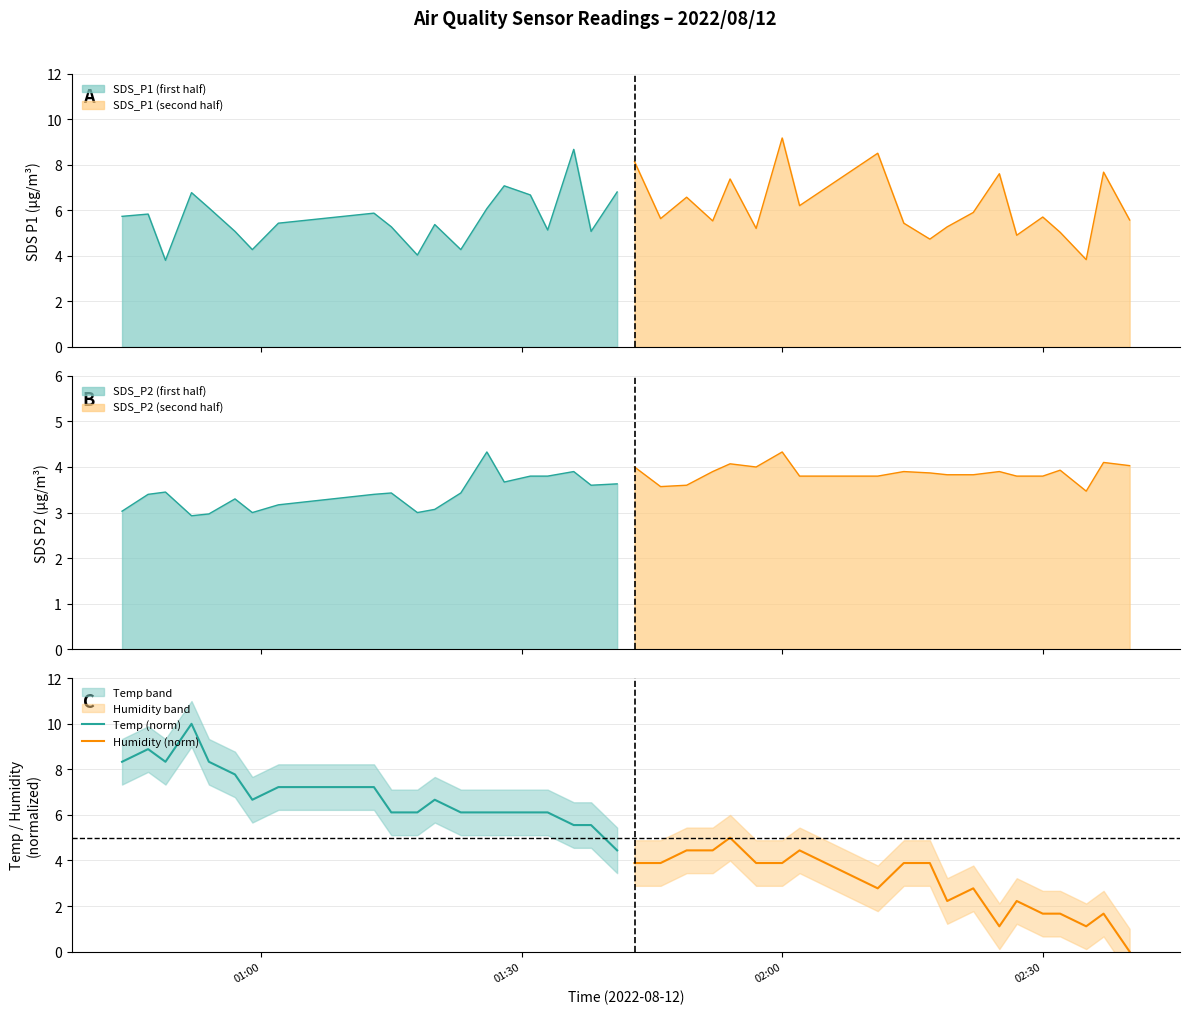

What is the difference between the maximum and second lowest values in the Temp (norm) series?

4.4